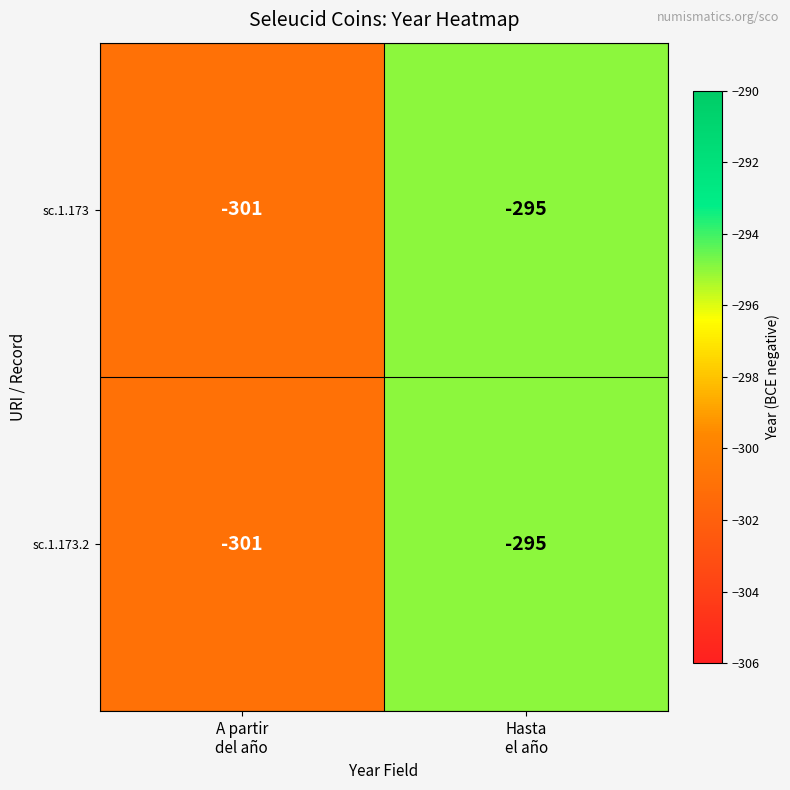

At which category does the chart reach its peak across all series?

Hasta
el año